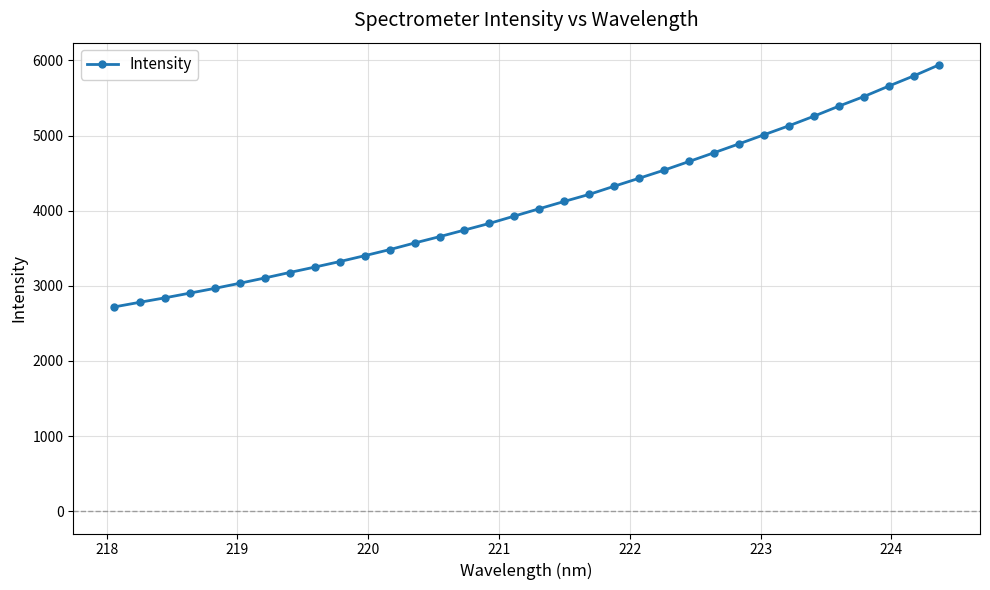

True or false: the data has more than 0 interior local peaks.

False